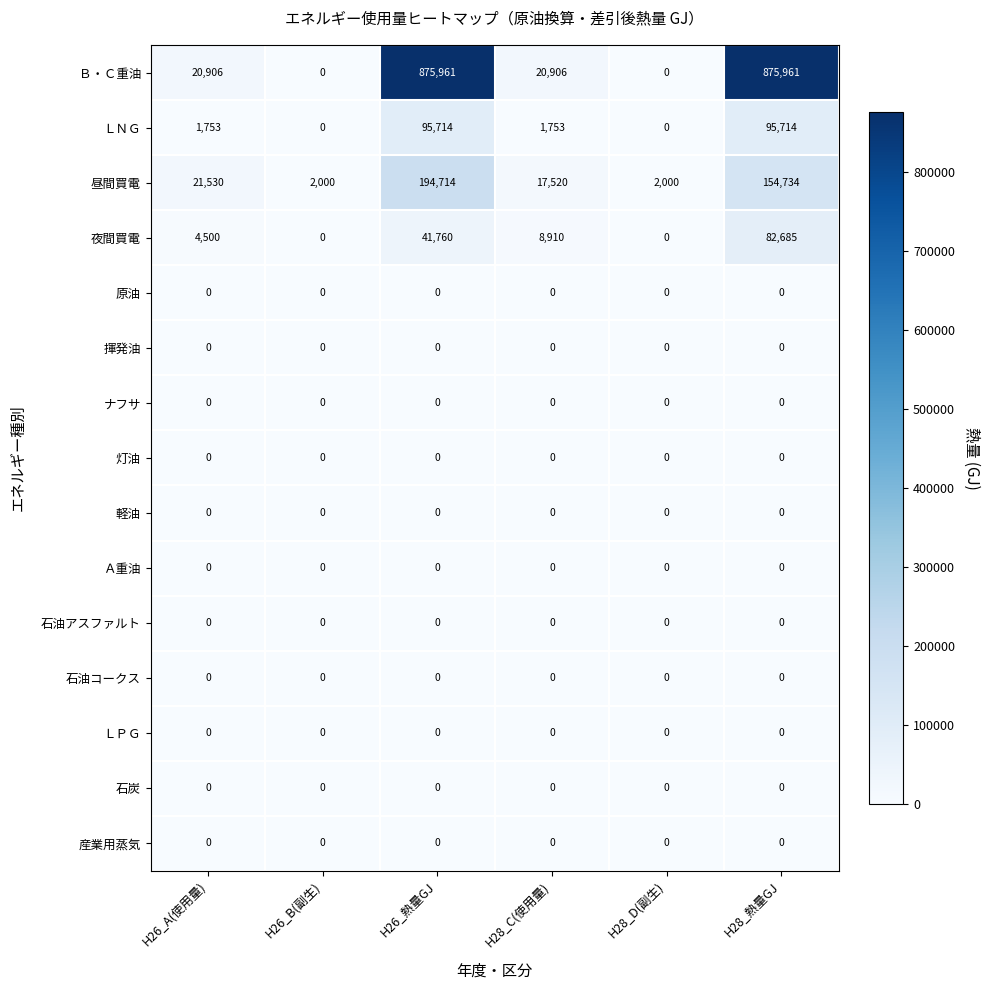

Between H26_B(副生) and H26_熱量GJ, which series saw the biggest shift?

Ｂ・Ｃ重油